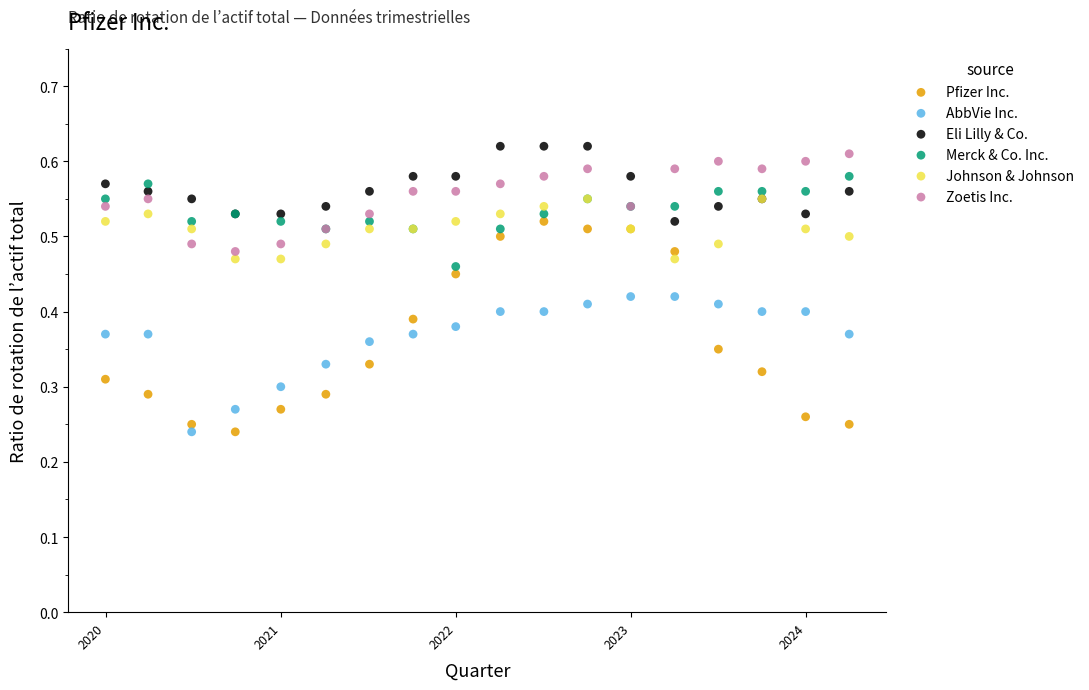

Which series has the largest Y range (max minus min)?

Pfizer Inc.